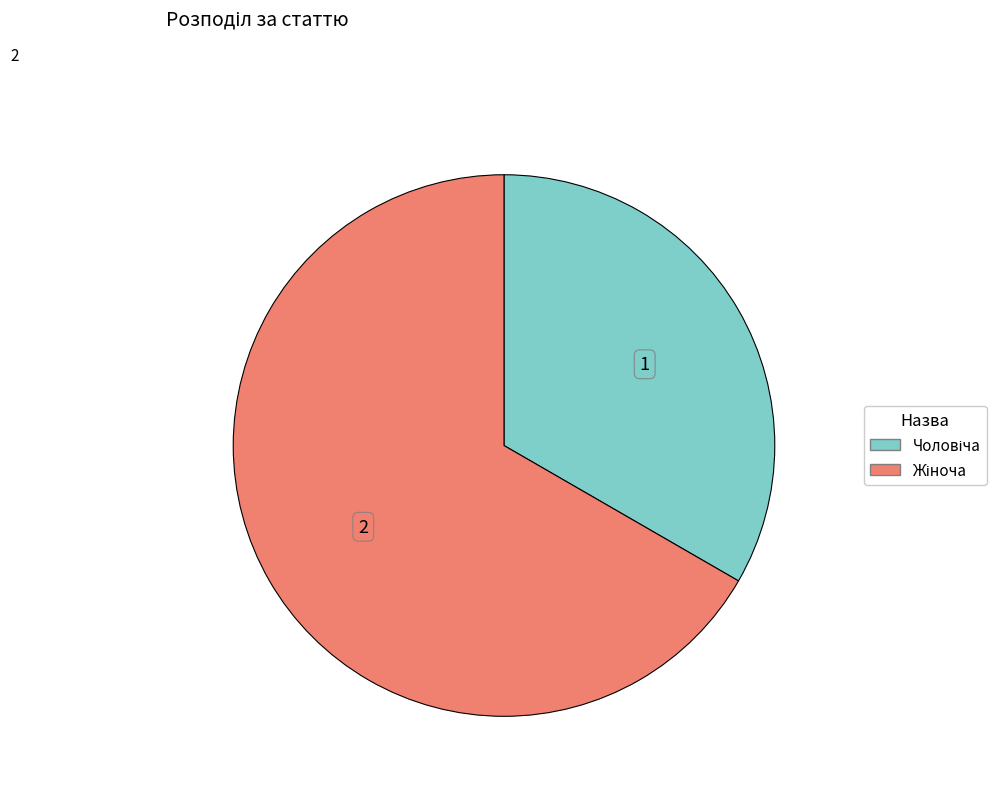

Is there a majority slice in this chart?

Yes